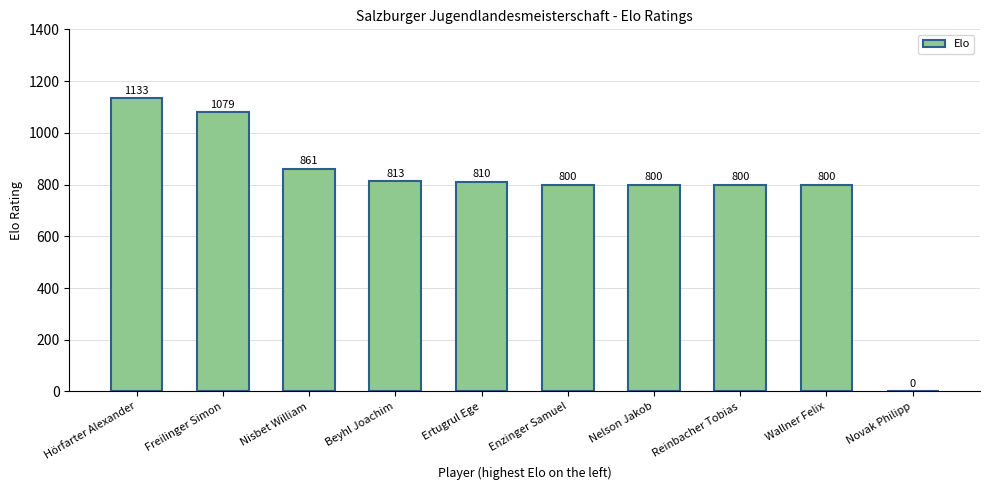

The value at Novak Philipp is 0. True or false?

True